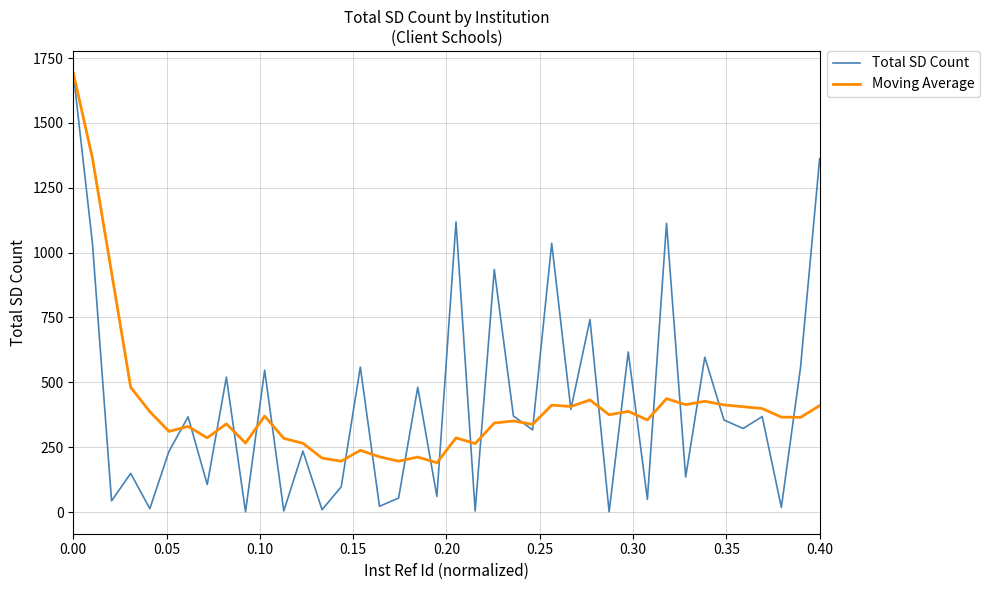

What is the average value of the Moving Average series?

409